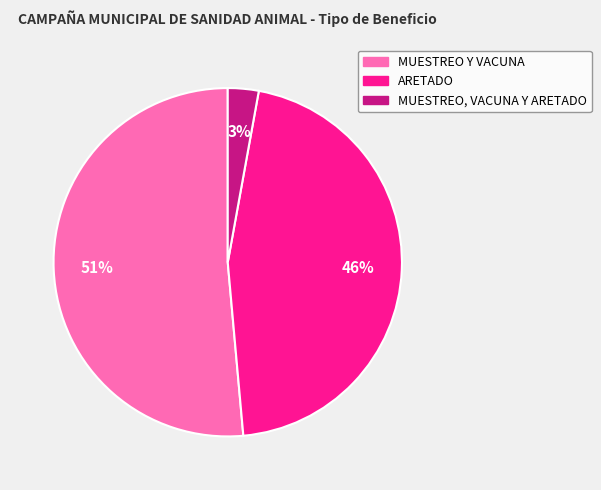

Count the number of slices in the pie.

3